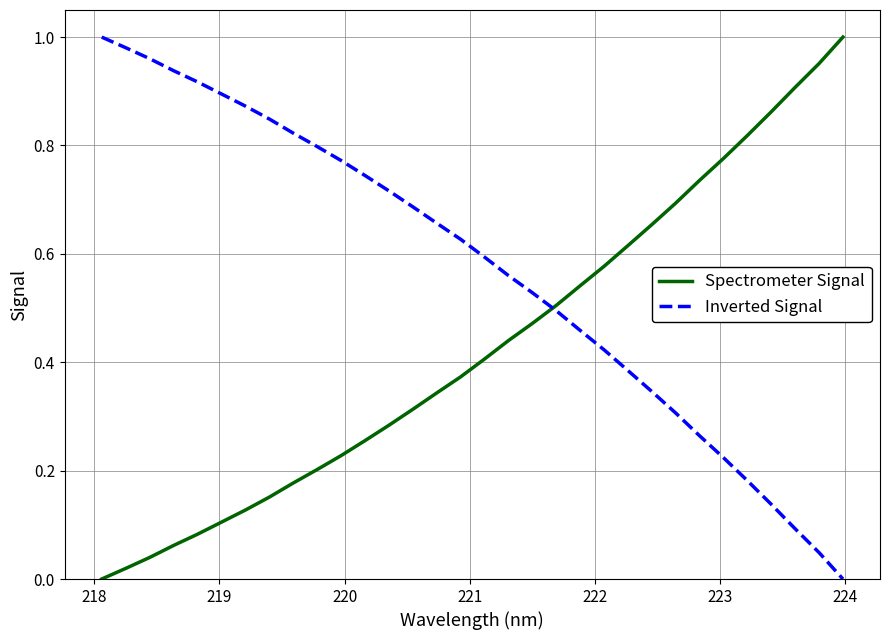

List the series in order of their overall mean, lowest first.

Spectrometer Signal, Inverted Signal